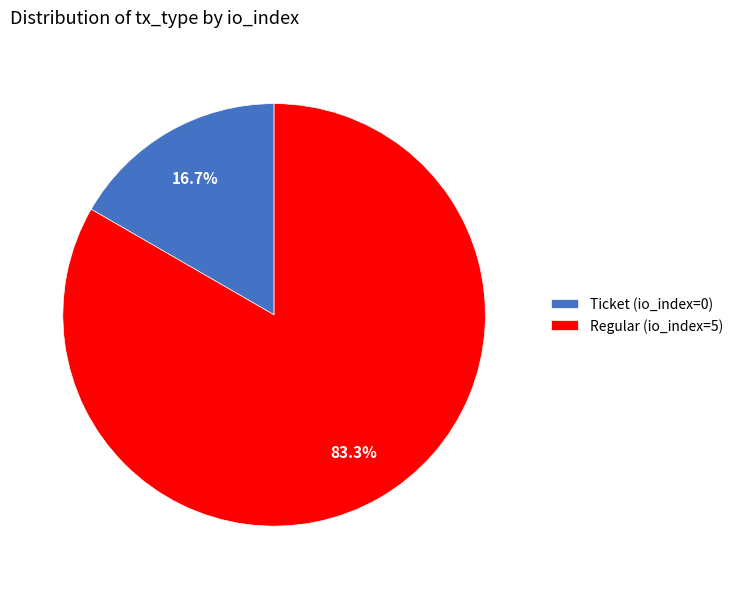

Rank the categories by value from highest to lowest.

Regular (io_index=5), Ticket (io_index=0)